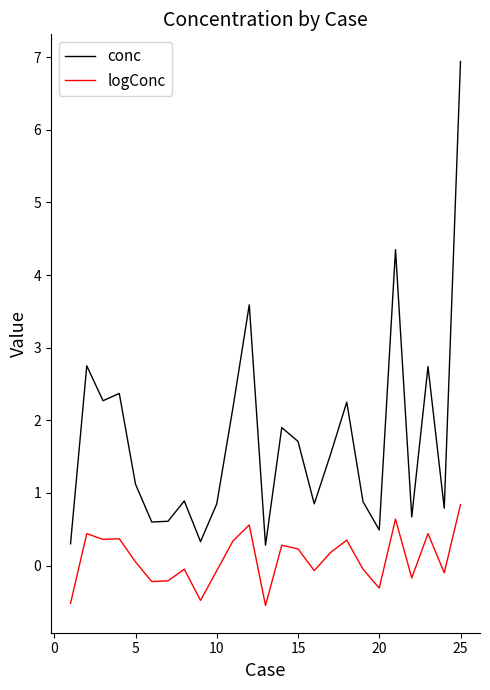

List the series in order of their peak value, highest first.

conc, logConc